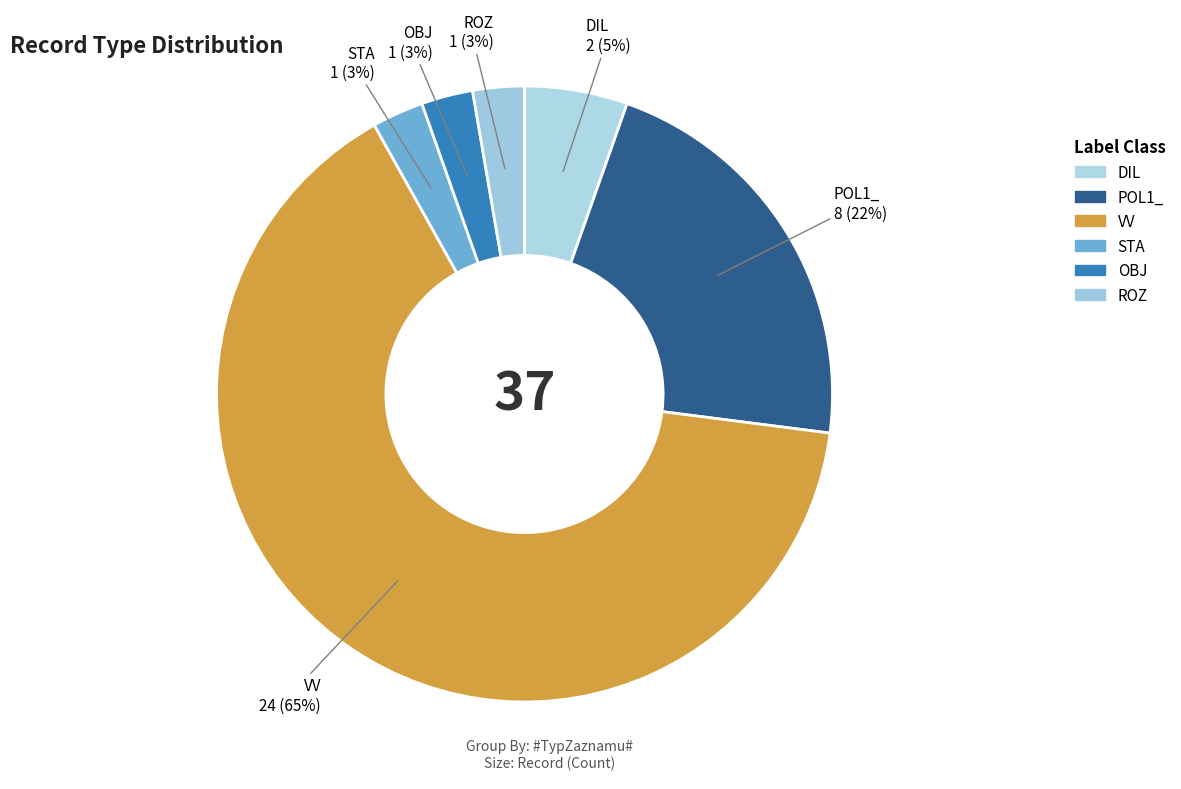

Does any single category account for the majority?

Yes